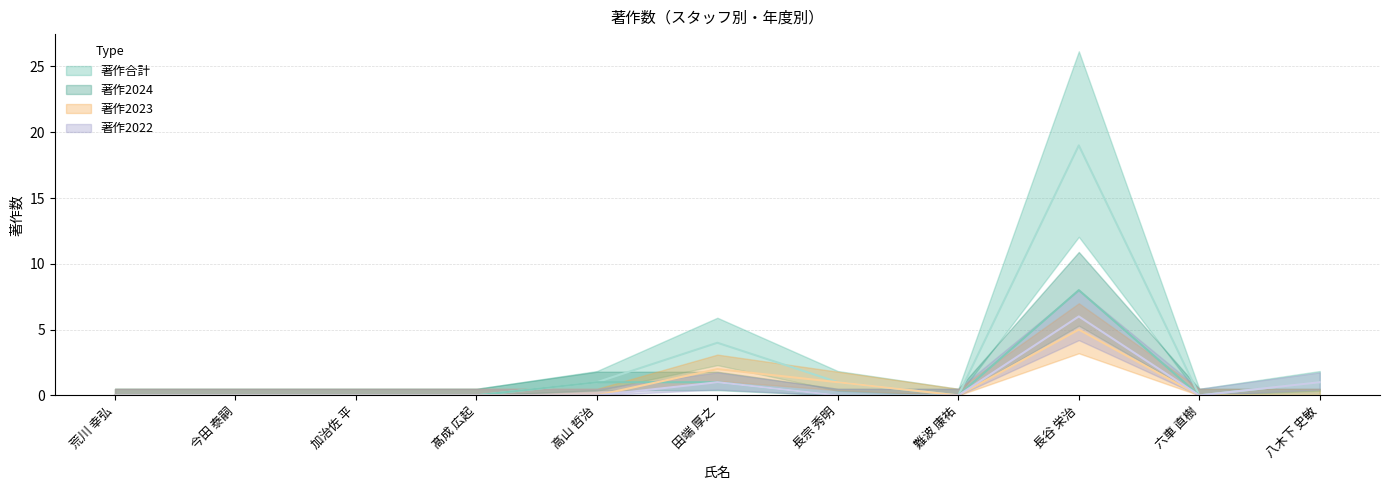

What are all the series names shown in the legend?

著作2022, 著作2023, 著作2024, 著作合計